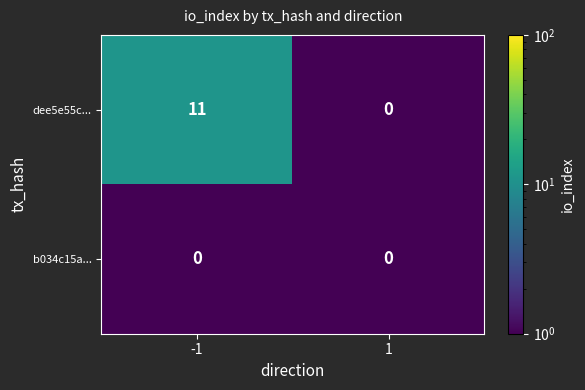

Reading left to right, transcribe all the data shown in this chart.

dee5e55c...: -1=11	1=0
b034c15a...: -1=0	1=0